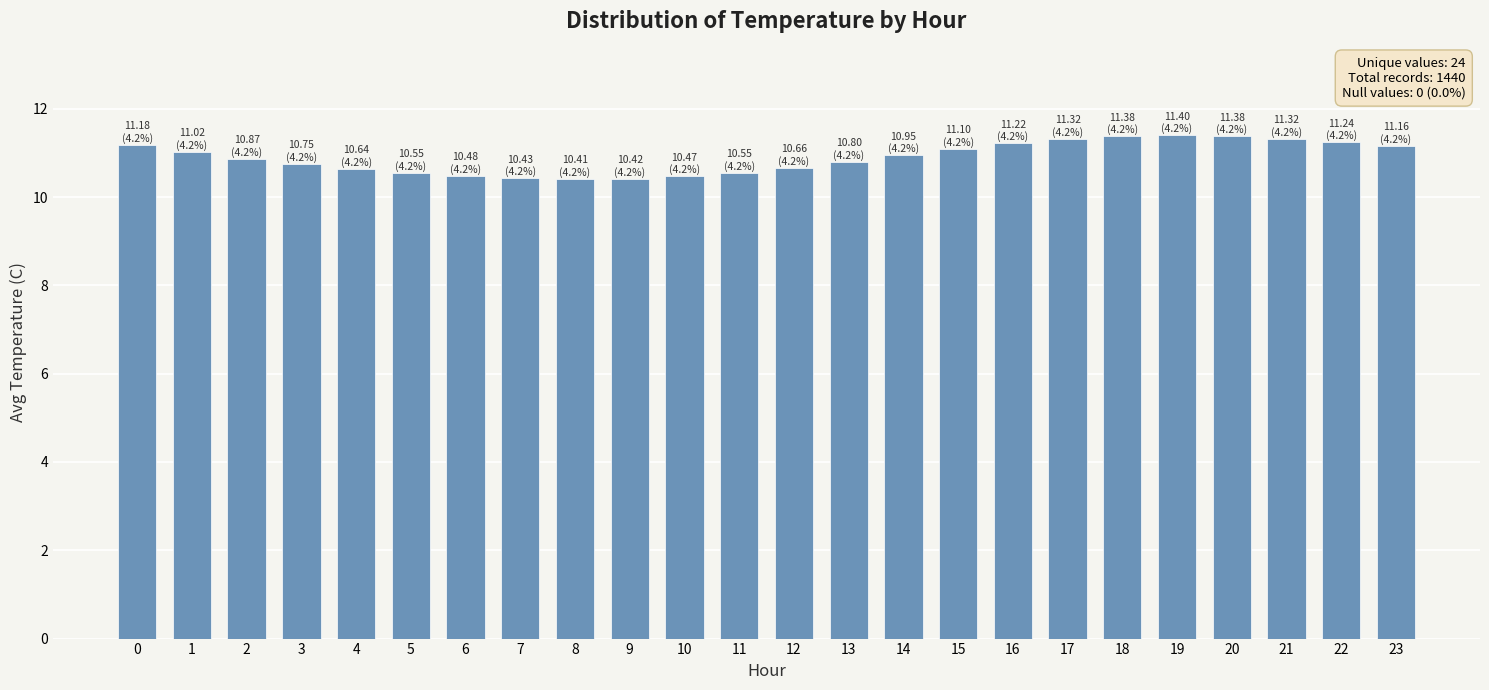

The value at 4 is 17.1. True or false?

False